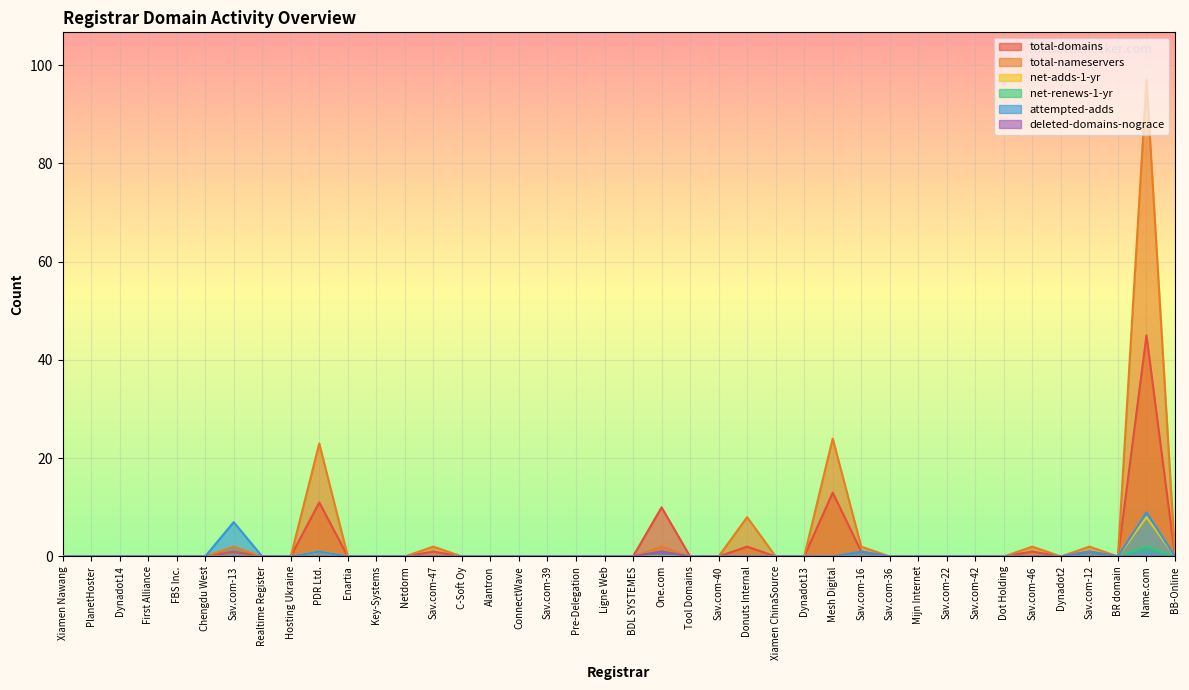

What is the maximum value shown in the chart?

97